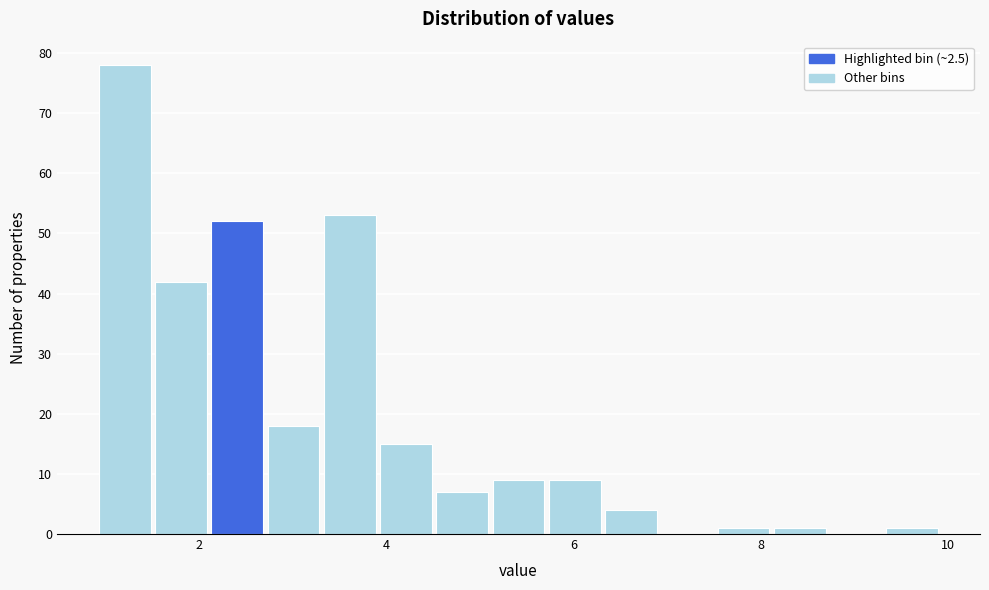

Read against the x-axis, roughly where is the centre of the tallest bar?

1.2